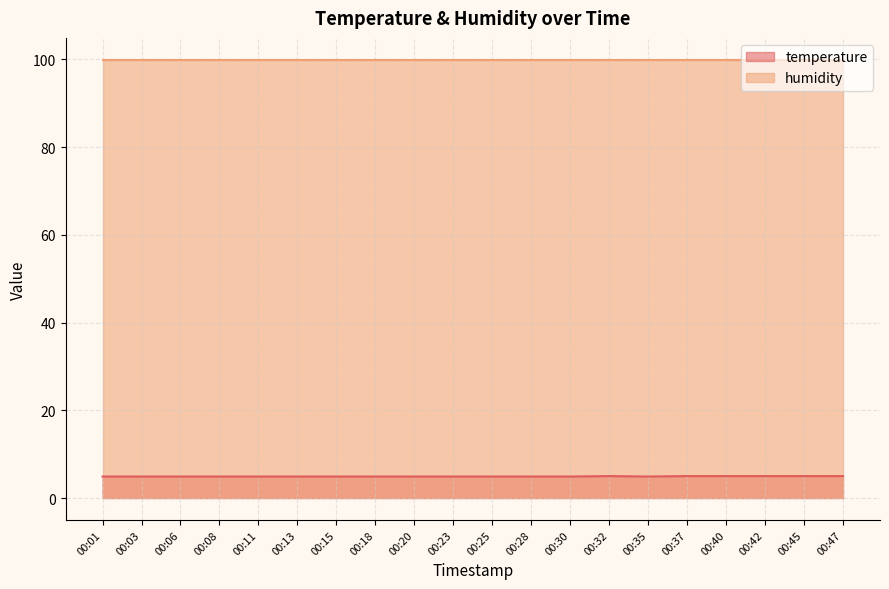

Approximately how many times larger is the value at 00:40 compared to 00:06?

1.0